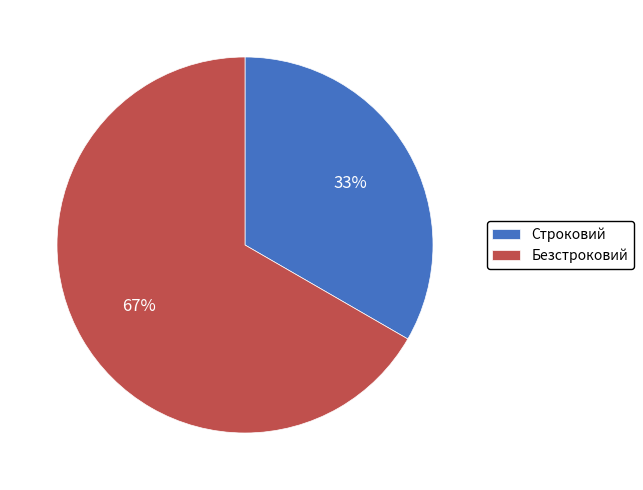

True or false: Безстроковий accounts for 80% of the total.

False